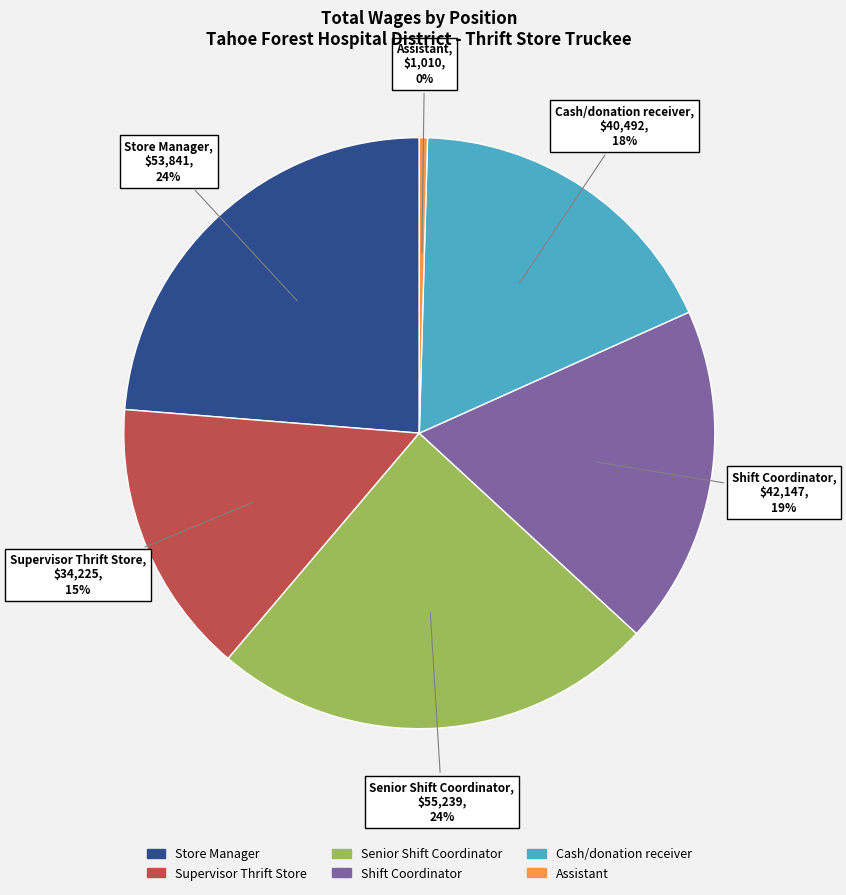

To the nearest percent, what is the difference between the largest and smallest slice percentages?

24%